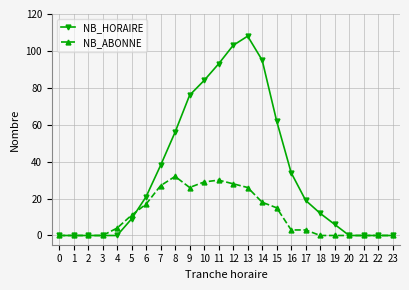

Reading right to left, transcribe all the data shown in this chart.

NB_HORAIRE: 23=0	22=0	21=0	20=0	19=6	18=12	17=19	16=34	15=62	14=95	13=108	12=103	11=93	10=84	9=76	8=56	7=38	6=21	5=9	4=0	3=0	2=0	1=0	0=0
NB_ABONNE: 23=0	22=0	21=0	20=0	19=0	18=0	17=3	16=3	15=15	14=18	13=26	12=28	11=30	10=29	9=26	8=32	7=27	6=17	5=11	4=4	3=0	2=0	1=0	0=0